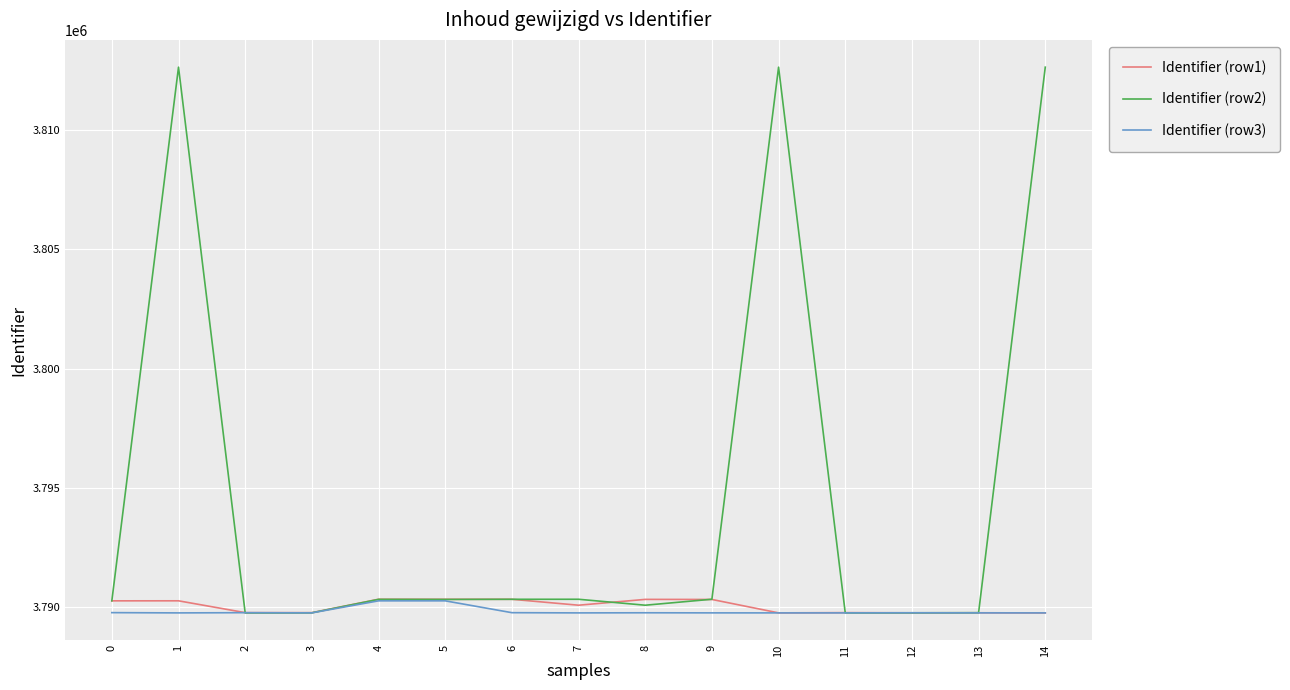

How many intersections are there between Identifier (row2) and Identifier (row3)?

4